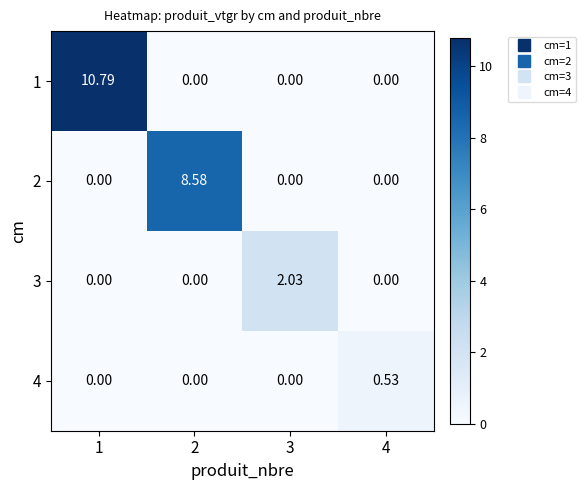

Is the value of 1 at 1 greater than the value of 3 at 1?

Yes